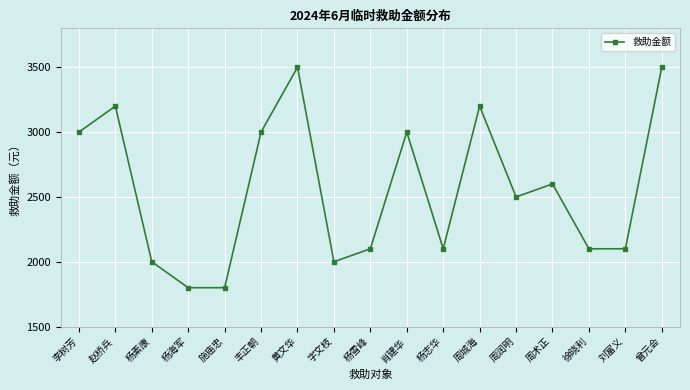

Where is the data nearest to the value 2650?

周术正